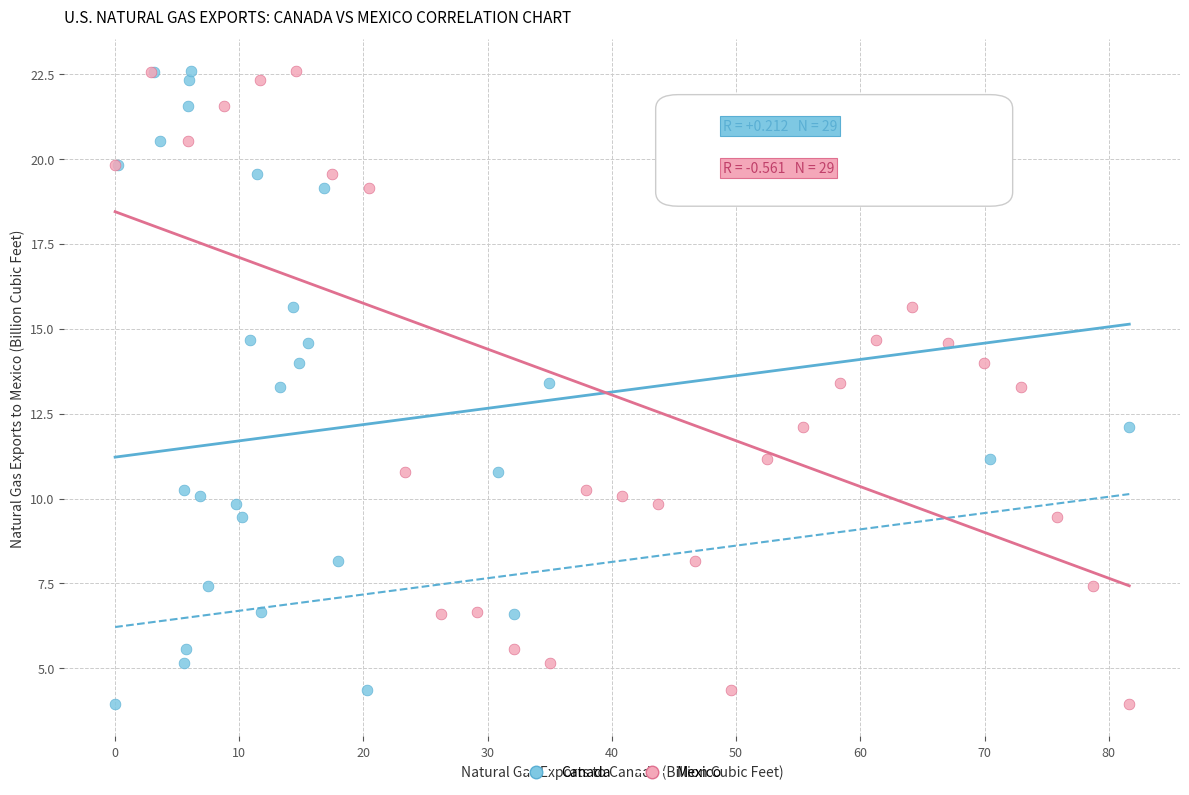

What are all the series names shown in the legend?

Canada, Mexico